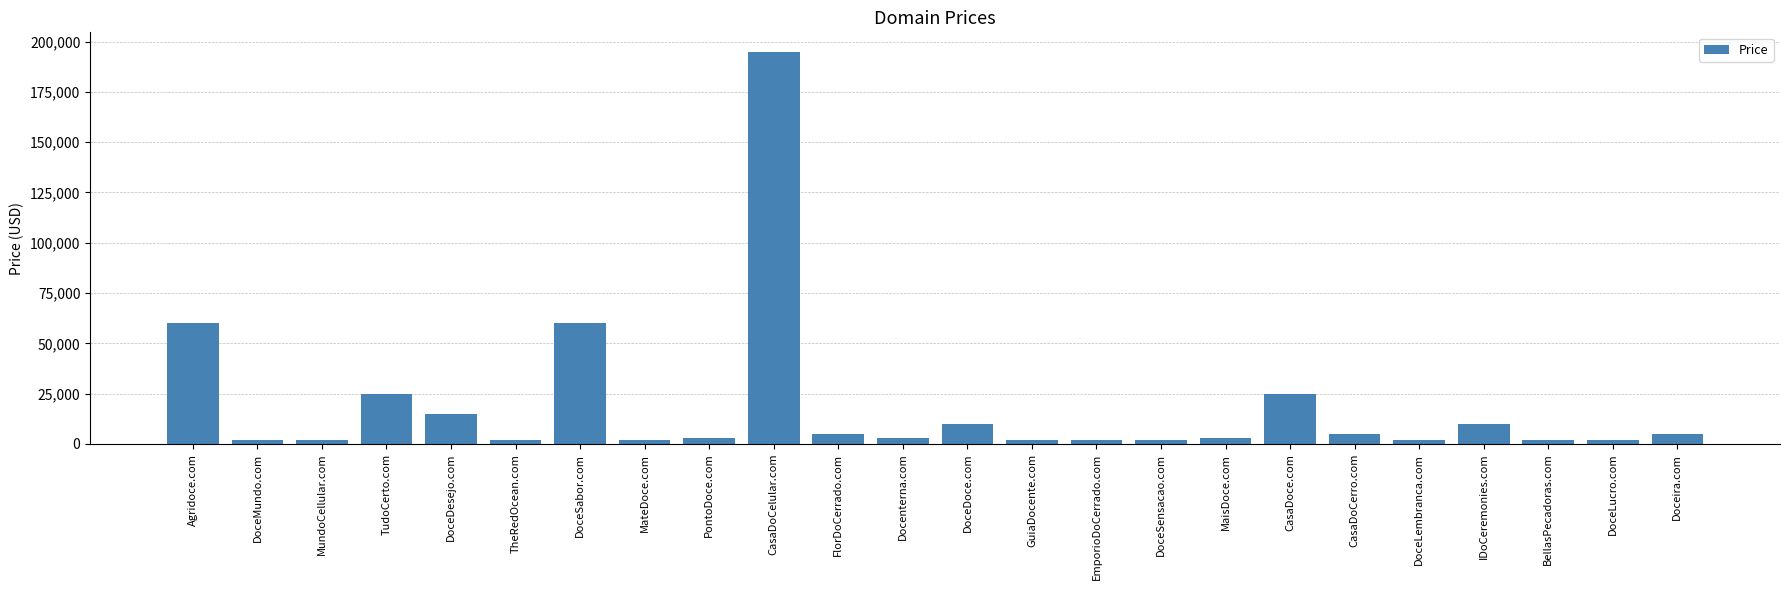

How many distinct data groups are displayed?

1